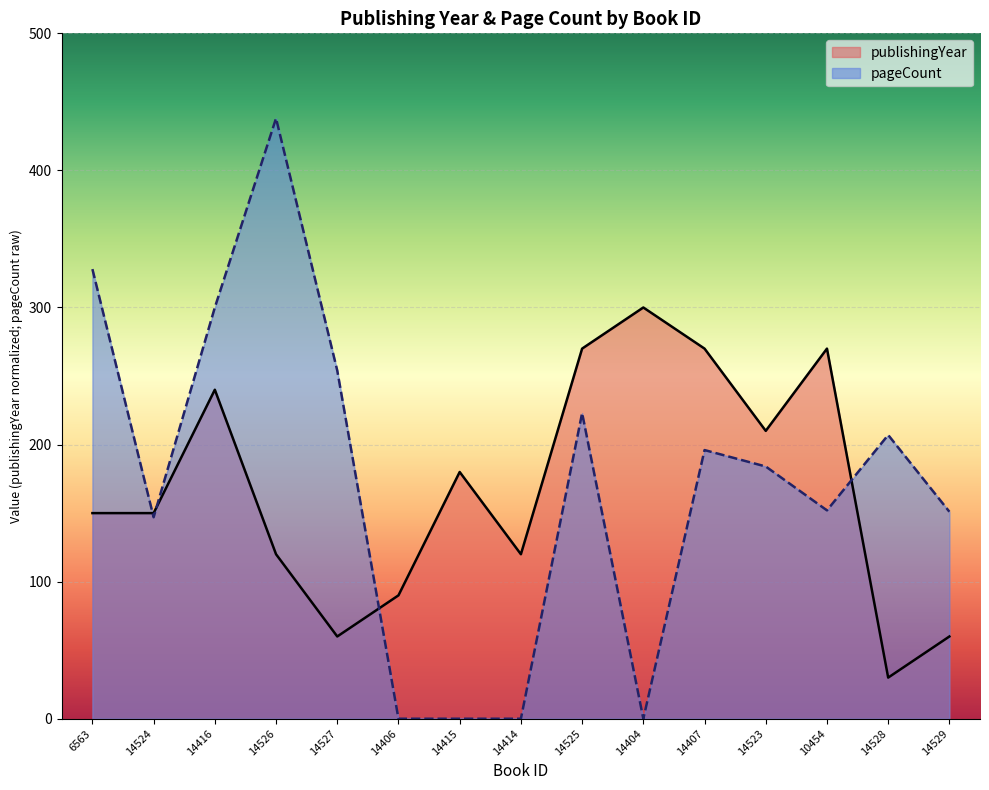

How many data points in publishingYear are above 150?

7